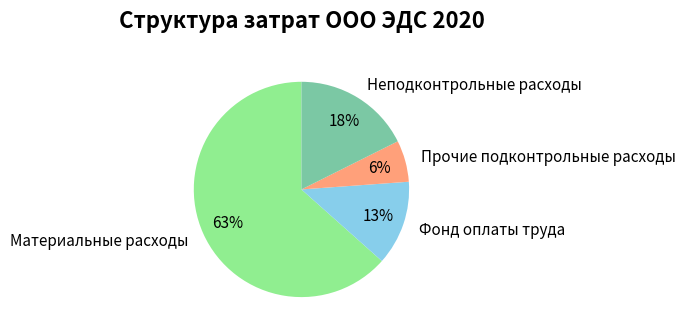

True or false: Неподконтрольные расходы accounts for 31% of the total.

False